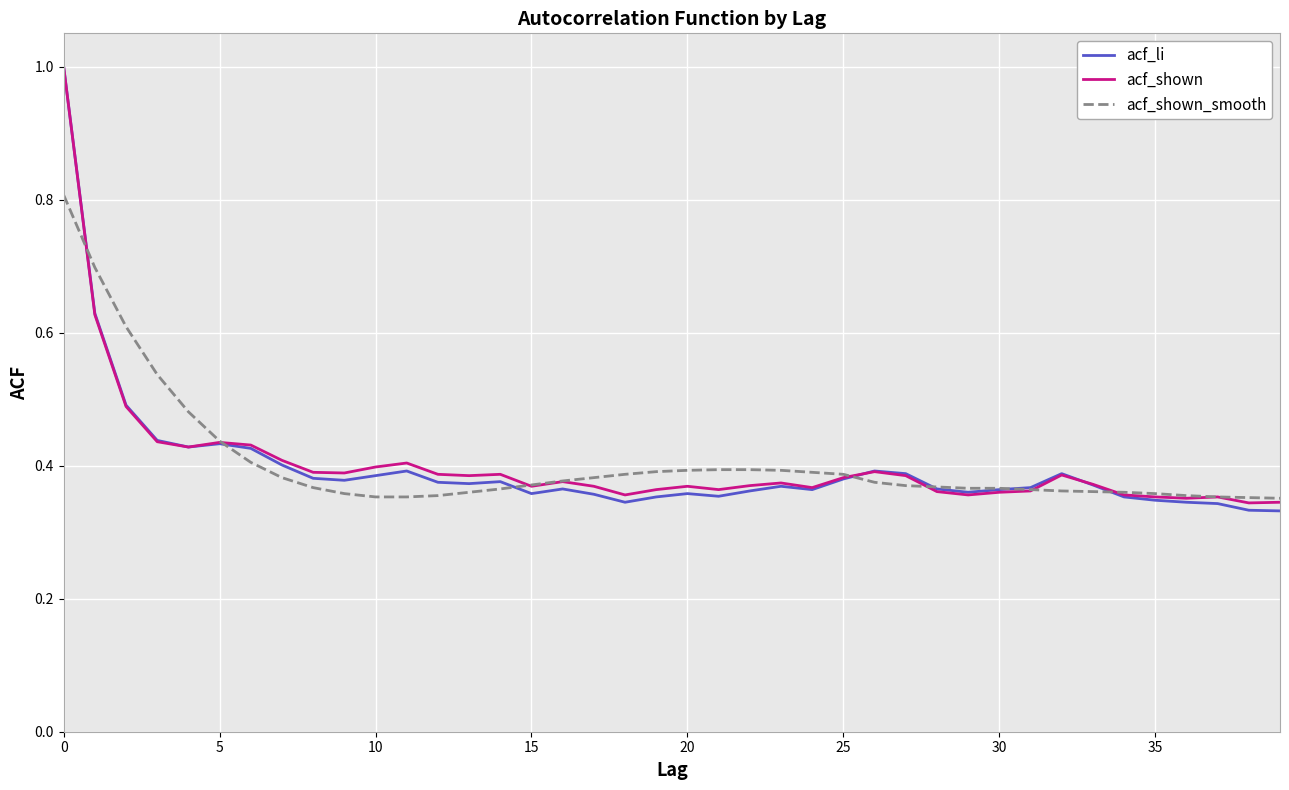

What is the maximum value for acf_shown_smooth?

0.8